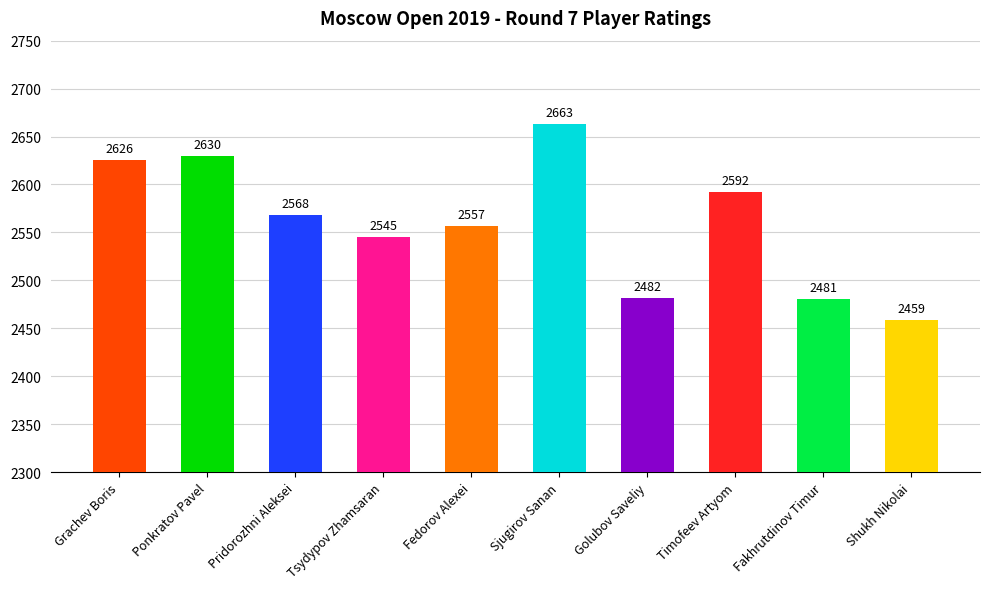

What is the smallest value displayed?

2459